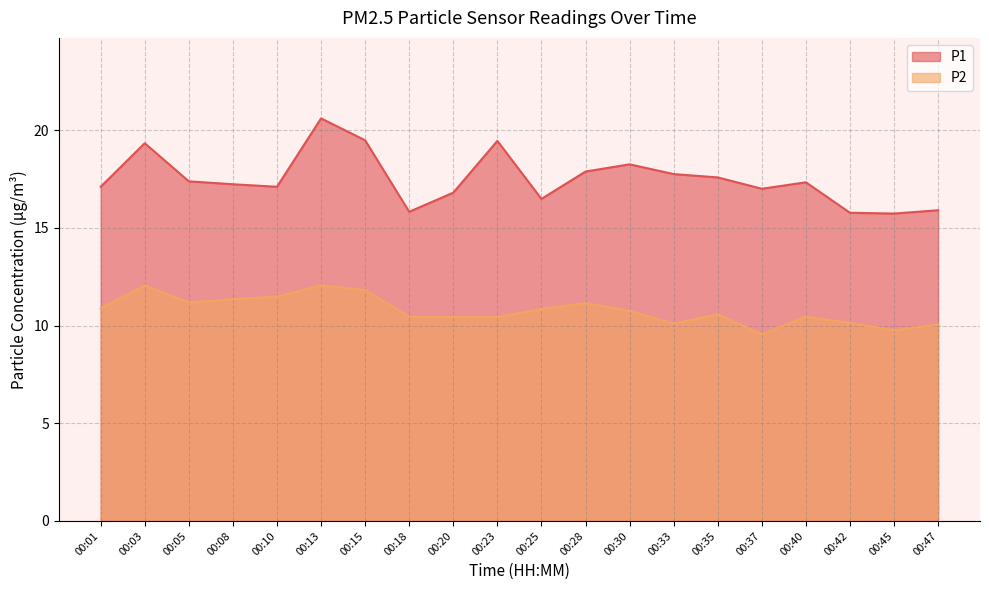

Reading left to right, extract all data points from this chart.

P1: 17.1	19.3	17.4	17.2	17.1	20.6	19.5	15.8	16.8	19.4	16.5	17.9	18.2	17.8	17.6	17.0	17.3	15.8	15.7	15.9
P2: 10.9	12.1	11.2	11.3	11.5	12.1	11.8	10.4	10.4	10.4	10.8	11.2	10.8	10.1	10.6	9.6	10.4	10.1	9.8	10.1